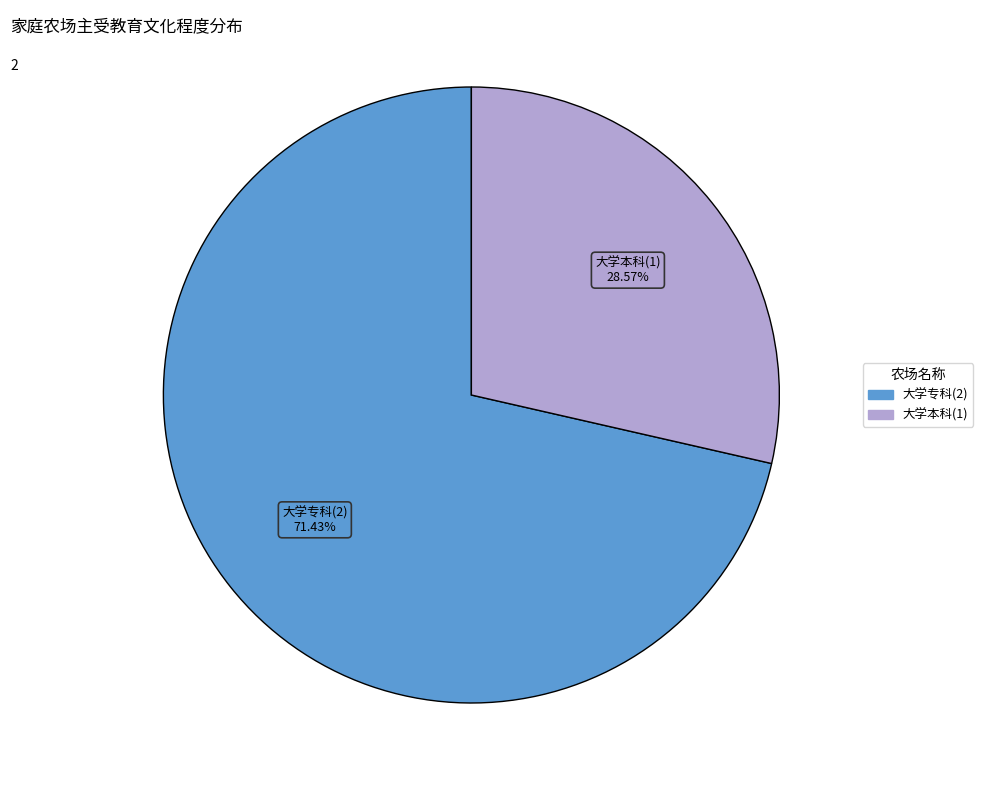

To the nearest percent, what is the average slice percentage?

50%